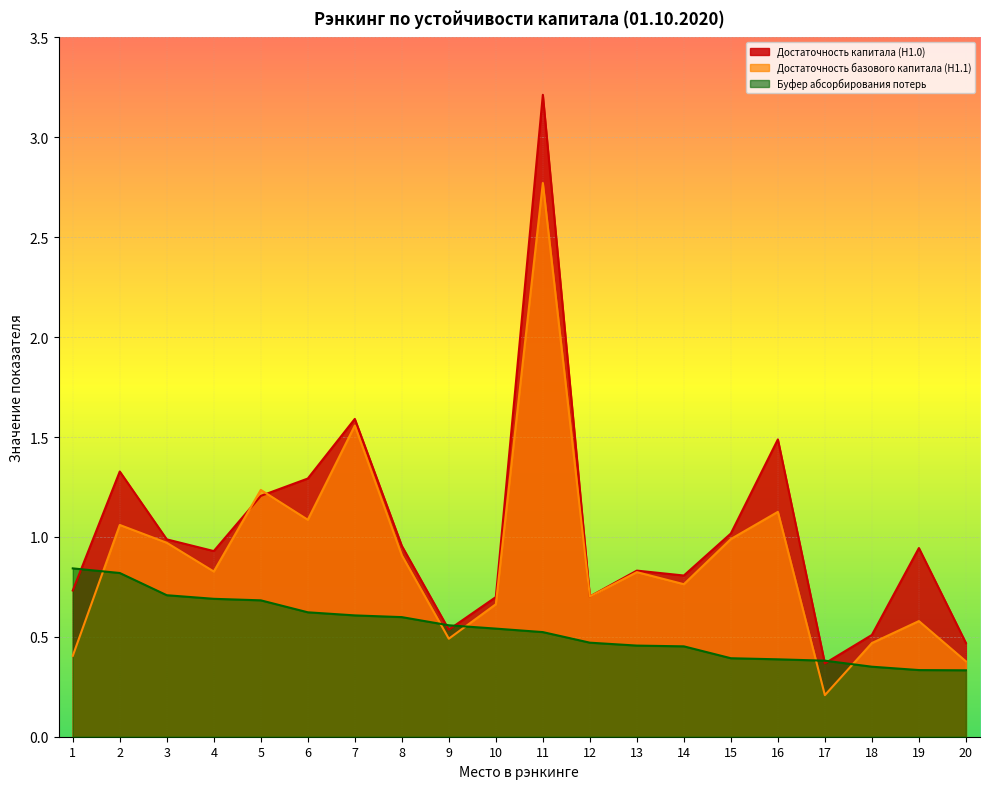

How many lines are shown in the chart?

3